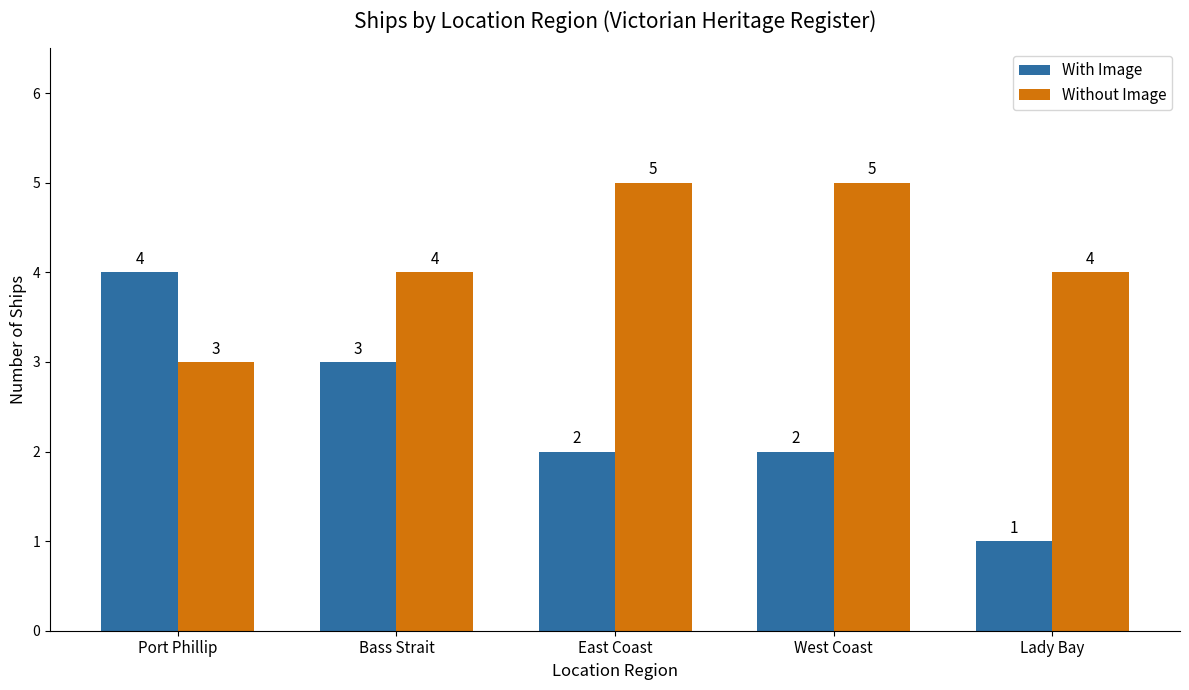

True or false: Without Image has a value of 2 at Bass Strait.

False